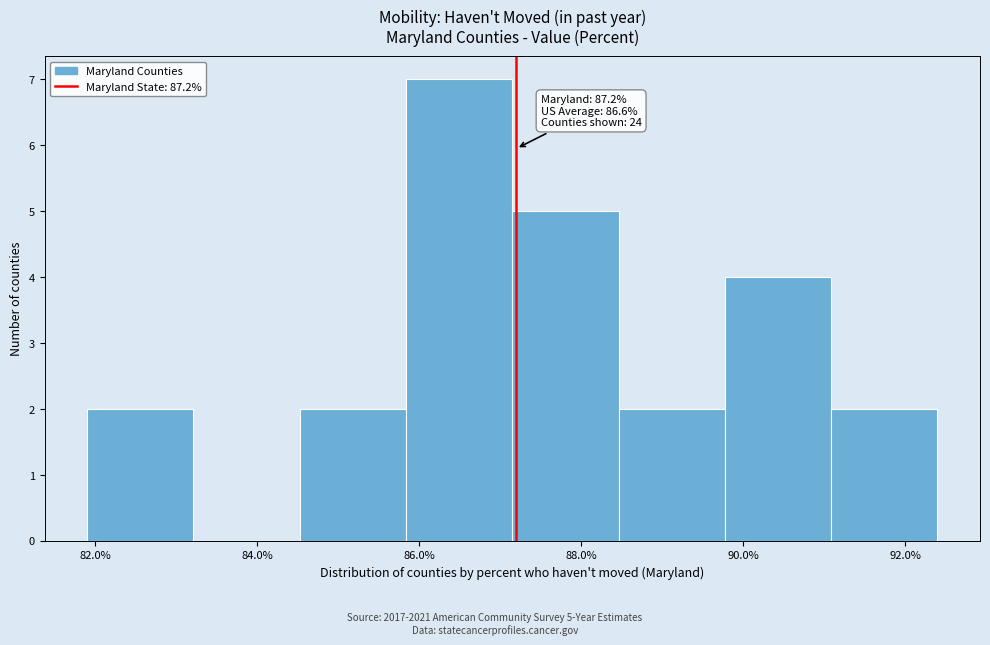

Which range on the x-axis has the tallest bar?

85.8 to 87.2